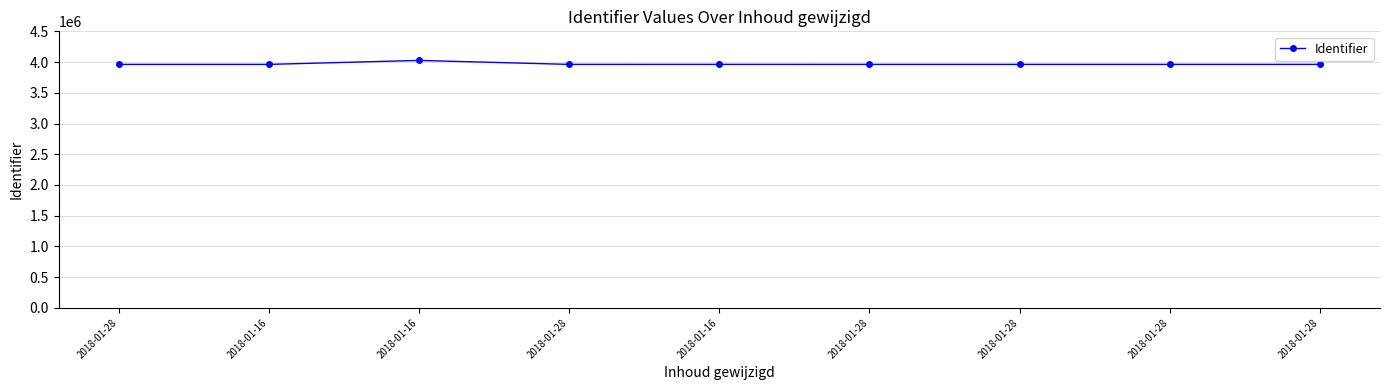

At which label is the value closest to 3994354?

2018-01-16